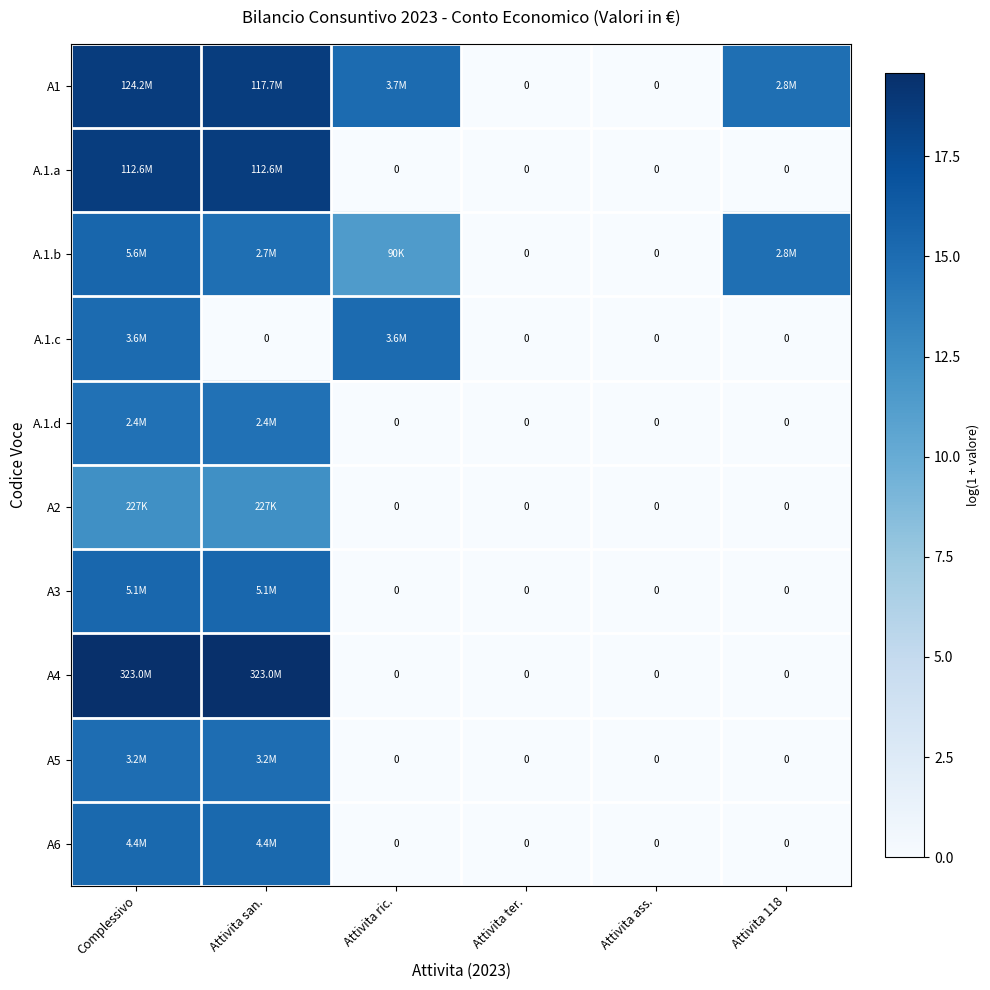

What is the spread (max minus min) of values at Attivita ric.?

15.1